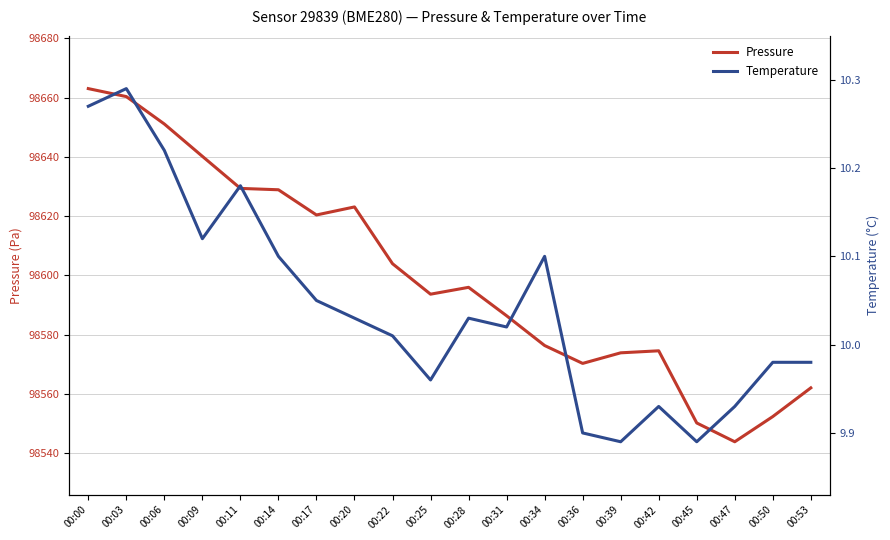

Between 00:14 and 00:17, which is larger?

00:14